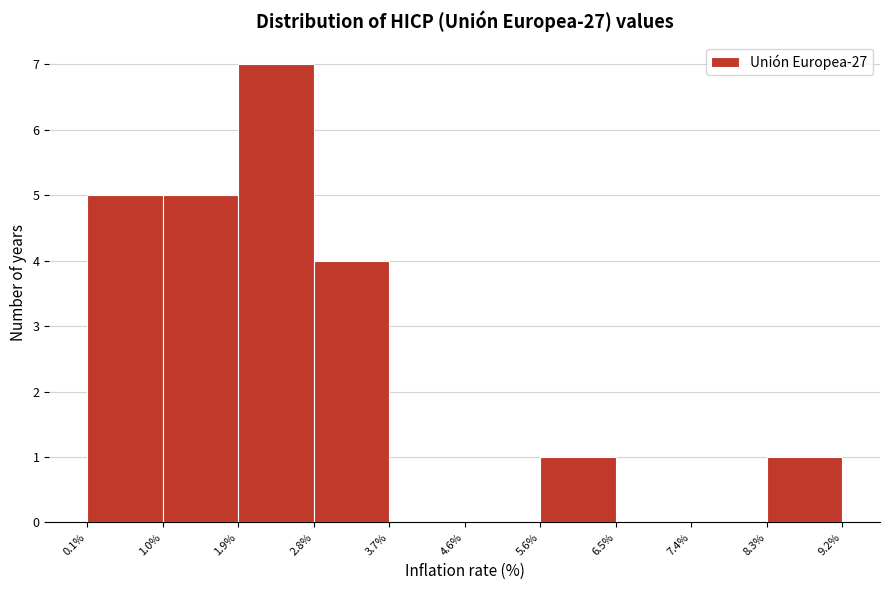

Reading left to right, list every bar in this chart as the range it spans on the x-axis followed by its height. The values are not printed on the chart, so give them approximately, as read against the axis.

0.1% to 1.0%: 5
1.0% to 1.9%: 5
1.9% to 2.8%: 7
2.8% to 3.7%: 4
3.7% to 4.6%: 0
4.6% to 5.6%: 0
5.6% to 6.5%: 1
6.5% to 7.4%: 0
7.4% to 8.3%: 0
8.3% to 9.2%: 1